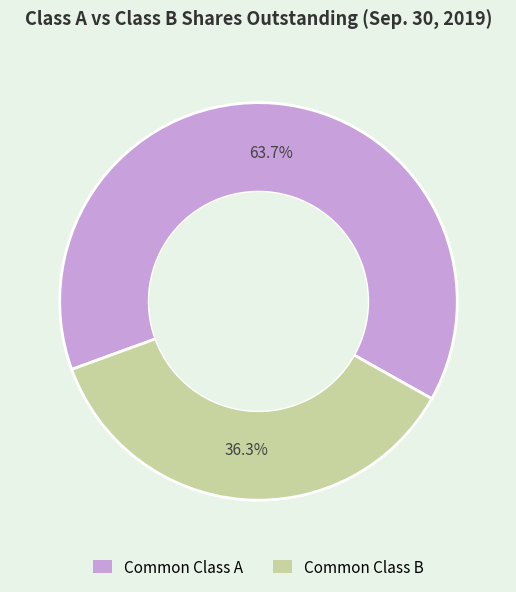

To the nearest percent, what is the average slice percentage?

50%